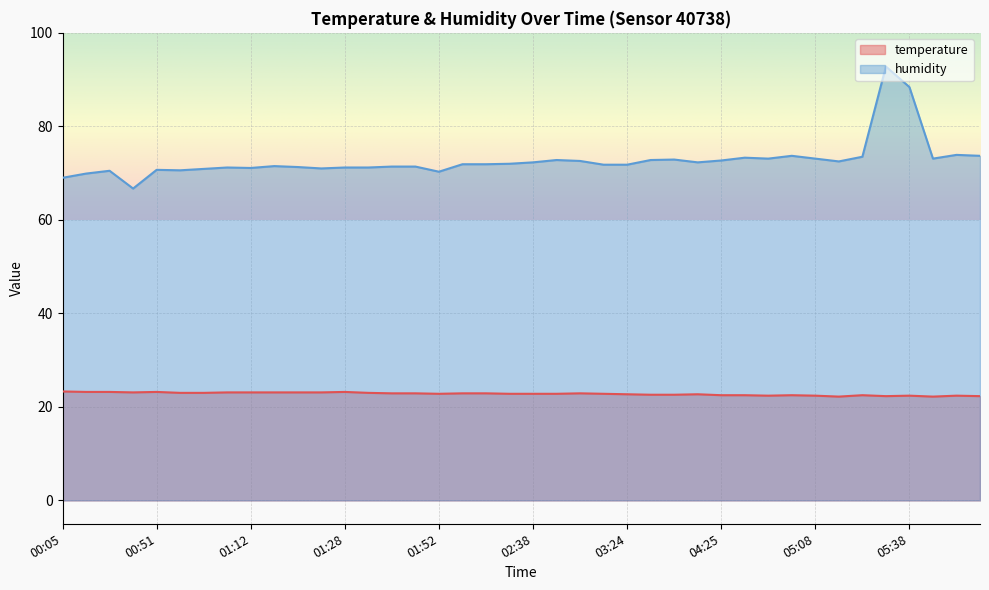

Reading left to right, what are all the values shown in this chart?

temperature: 23.3	23.2	23.2	23.1	23.2	23.0	23.0	23.1	23.1	23.1	23.1	23.1	23.2	23.0	22.9	22.9	22.8	22.9	22.9	22.8	22.8	22.8	22.9	22.8	22.7	22.6	22.6	22.7	22.5	22.5	22.4	22.5	22.4	22.2	22.5	22.3	22.4	22.2	22.4	22.3
humidity: 69.0	69.9	70.5	66.7	70.7	70.6	70.9	71.2	71.1	71.5	71.3	71.0	71.2	71.2	71.4	71.4	70.3	71.9	71.9	72.0	72.3	72.8	72.6	71.8	71.8	72.8	72.9	72.3	72.7	73.3	73.1	73.7	73.1	72.5	73.5	92.8	88.4	73.1	73.9	73.7